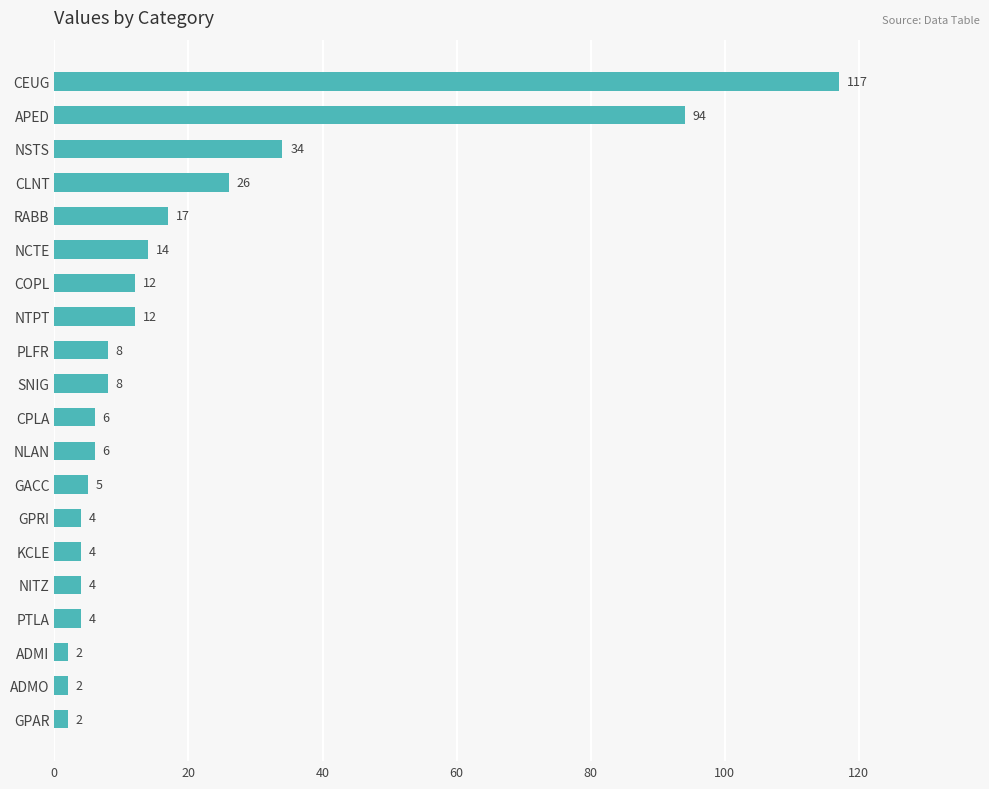

Does the chart contain any negative values?

No